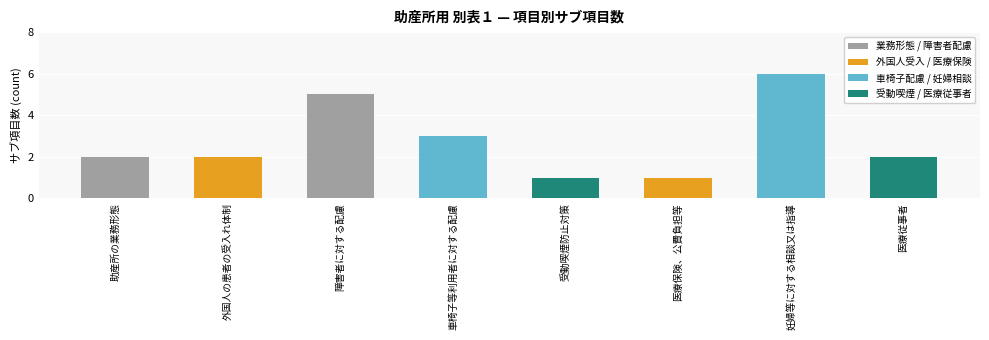

What is the label of the 6th bar from the right?

障害者に対する配慮